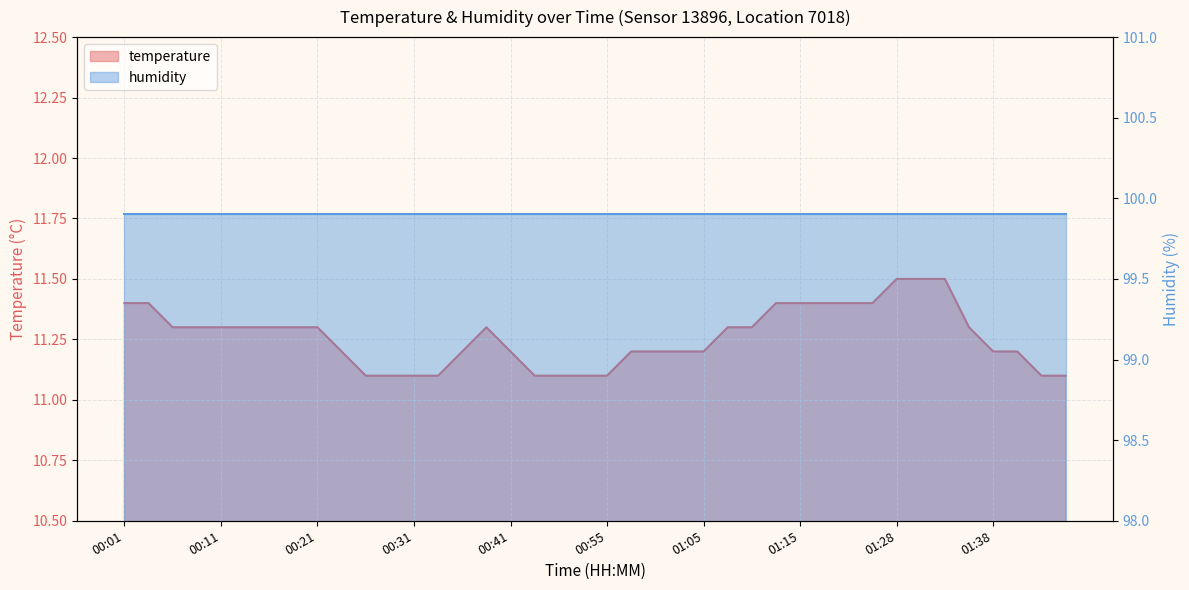

Reading left to right, extract all data points from this chart.

00:01=11.4	00:03=11.4	00:06=11.3	00:08=11.3	00:11=11.3	00:13=11.3	00:16=11.3	00:18=11.3	00:21=11.3	00:23=11.2	00:26=11.1	00:28=11.1	00:31=11.1	00:33=11.1	00:36=11.2	00:39=11.3	00:41=11.2	00:44=11.1	00:47=11.1	00:52=11.1	00:55=11.1	00:57=11.2	01:00=11.2	01:02=11.2	01:05=11.2	01:07=11.3	01:10=11.3	01:12=11.4	01:15=11.4	01:17=11.4	01:22=11.4	01:25=11.4	01:28=11.5	01:30=11.5	01:33=11.5	01:35=11.3	01:38=11.2	01:41=11.2	01:43=11.1	01:46=11.1